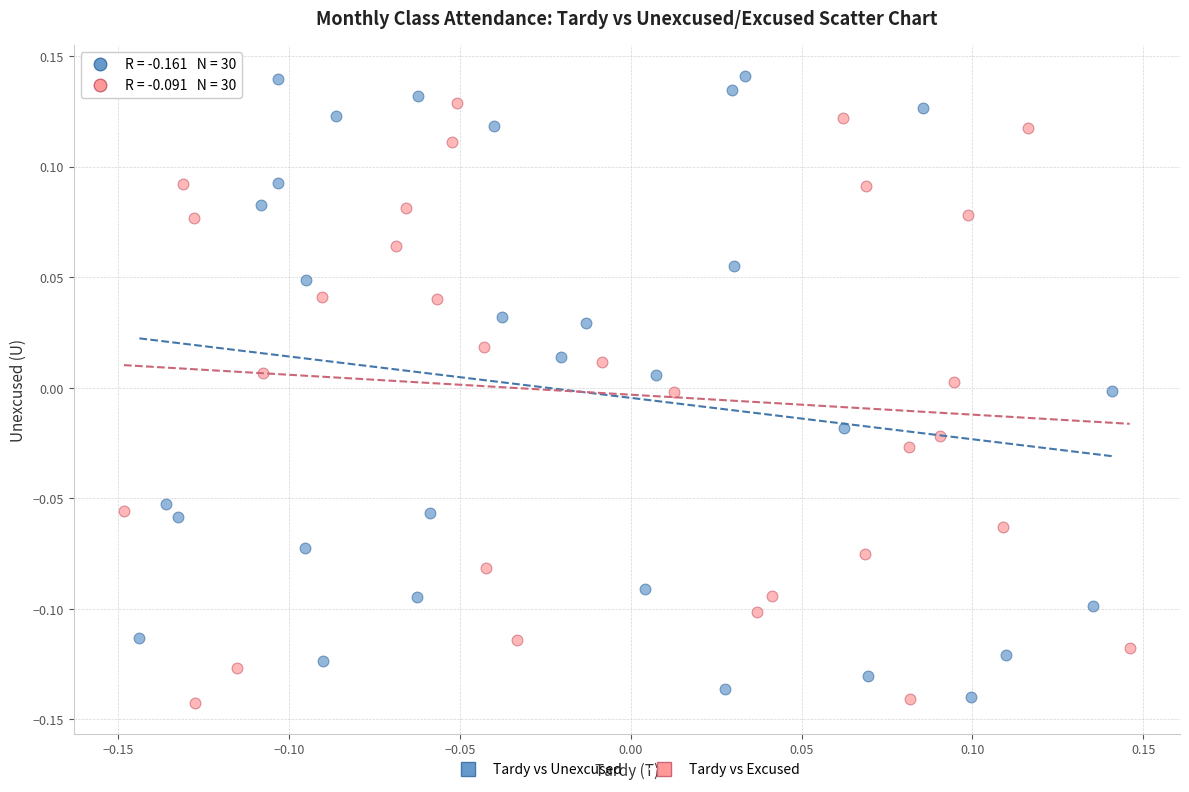

Which series has the widest spread of Y values?

Tardy vs Unexcused